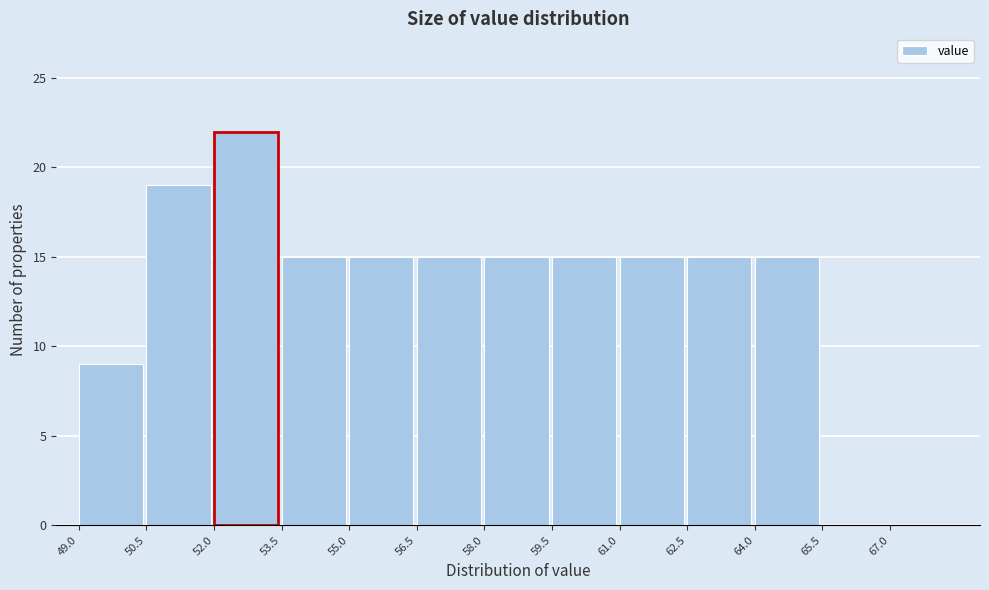

Reading left to right, list every bar in this chart as the range it spans on the x-axis followed by its height. Neither the bar edges nor the heights are printed on the chart, so give them approximately, as read against the axes.

49.0 to 50.5: 9
50.5 to 52.0: 19
52.0 to 53.5: 22
53.5 to 55.0: 15
55.0 to 56.5: 15
56.5 to 58.0: 15
58.0 to 59.5: 15
59.5 to 61.0: 15
61.0 to 62.5: 15
62.5 to 64.0: 15
64.0 to 65.5: 15
65.5 to 67.0: 0
67.0 to 68.5: 0